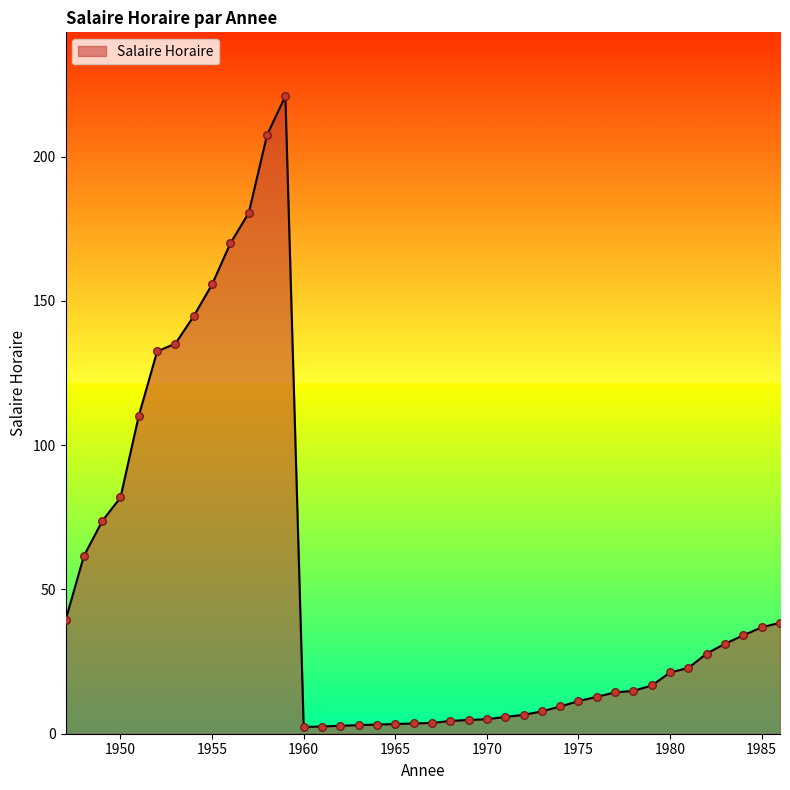

What is the maximum value shown in the chart?

221.0